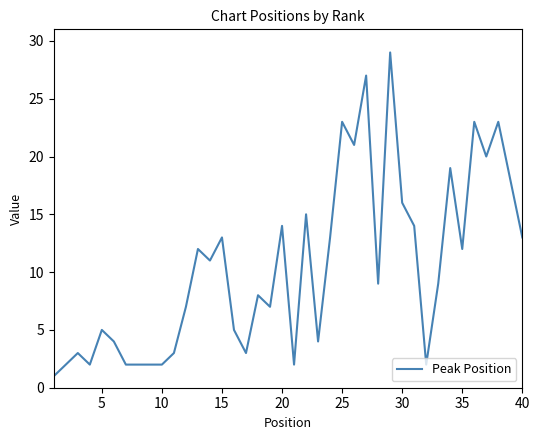

What is the greatest value displayed?

29